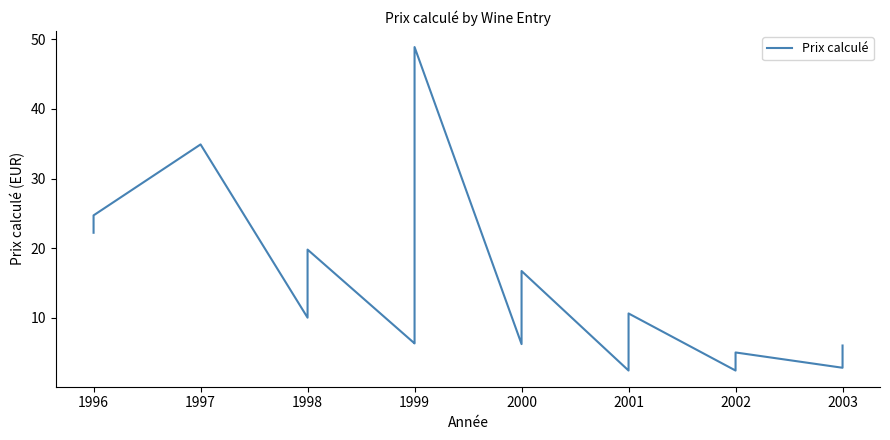

True or false: the data shows 3.6 at 1998.

False